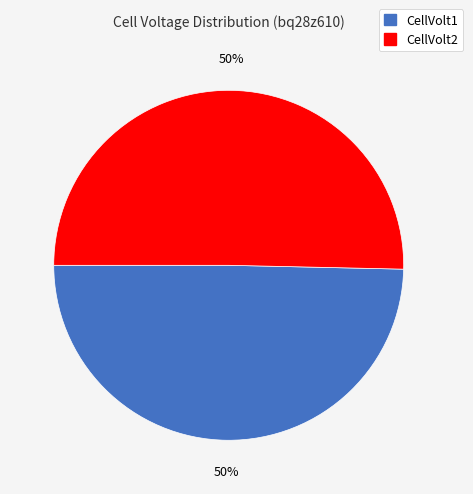

How many slices are in this pie chart?

2